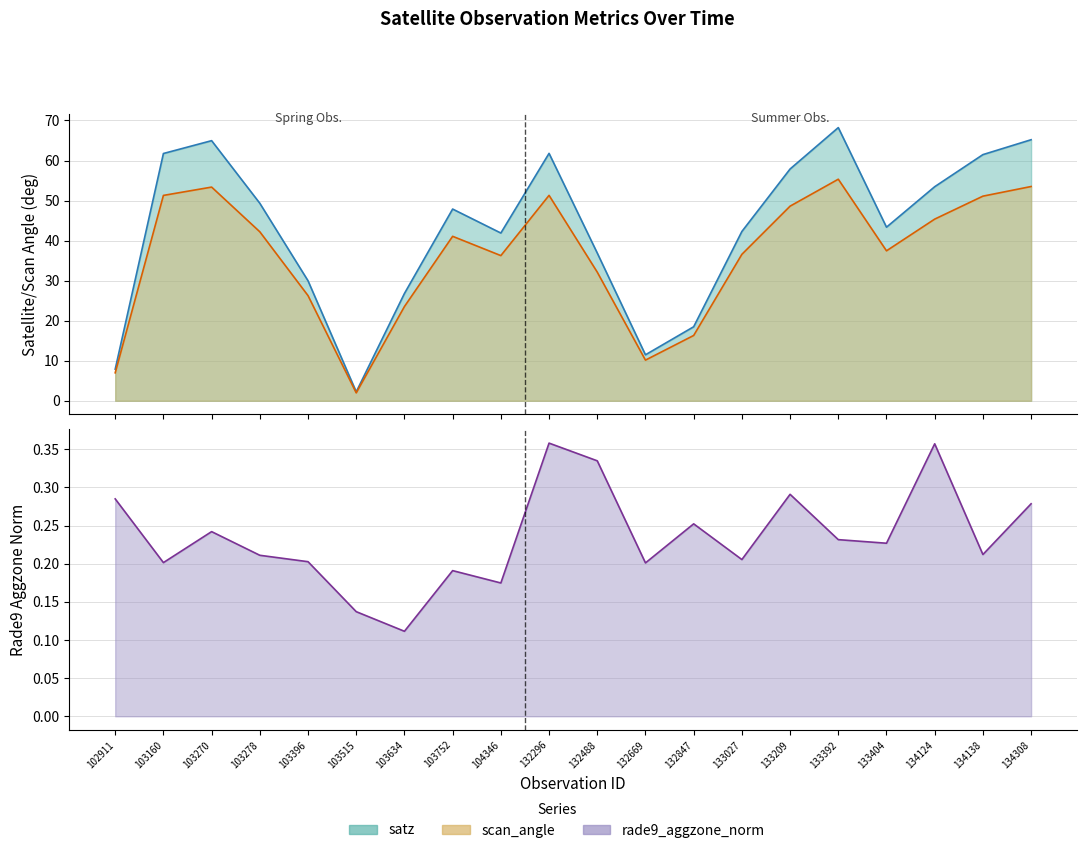

What are all the series names shown in the legend?

satz, scan_angle, rade9_aggzone_norm